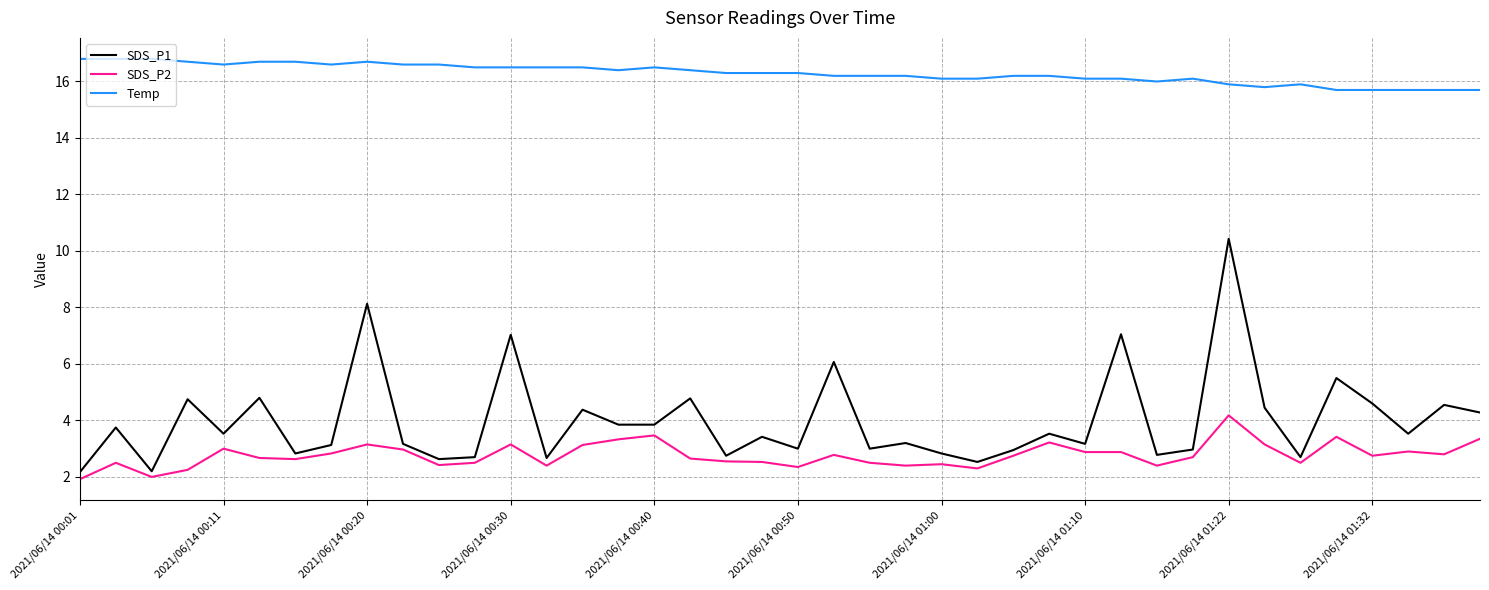

Rank the series by their maximum value, from lowest to highest.

SDS_P2, SDS_P1, Temp